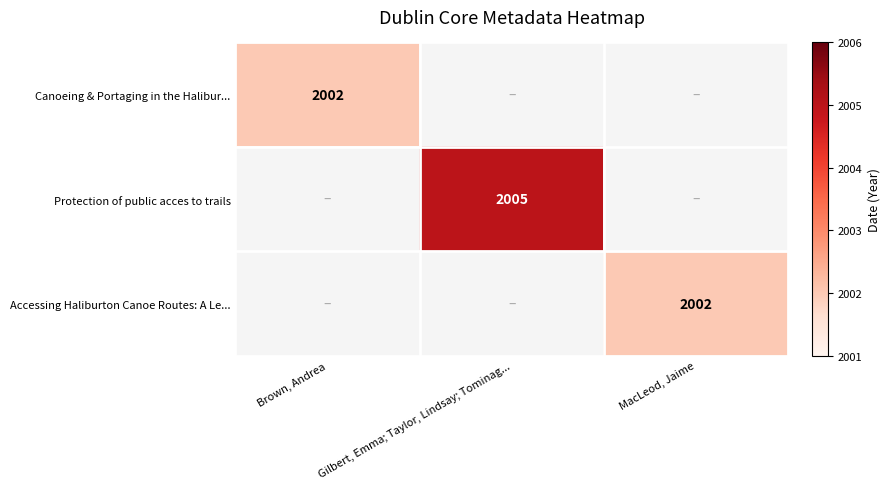

Is it true that Protection of public acces to trails equals 2005 at Gilbert, Emma; Taylor, Lindsay; Tominag...?

True